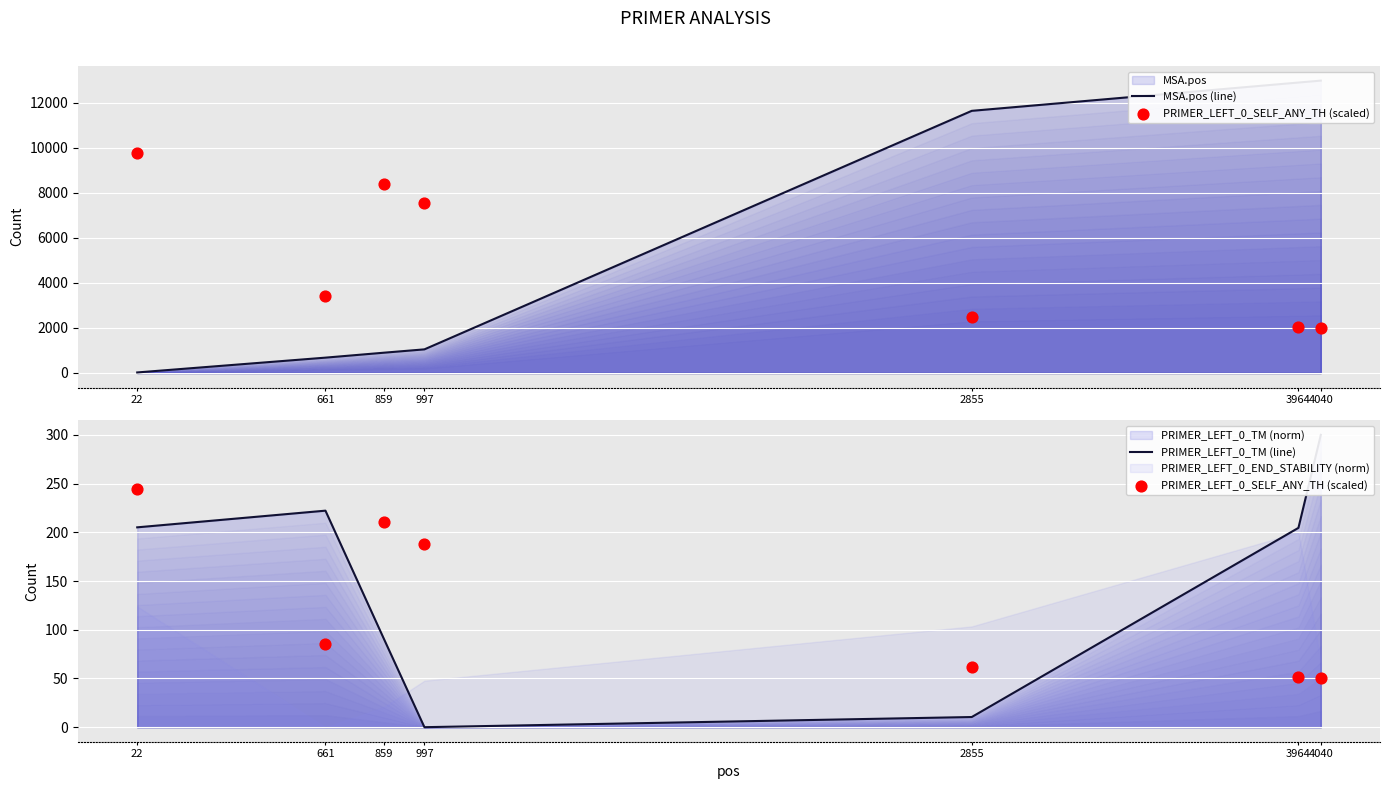

At how many categories does at least one series exceed 5162?

3